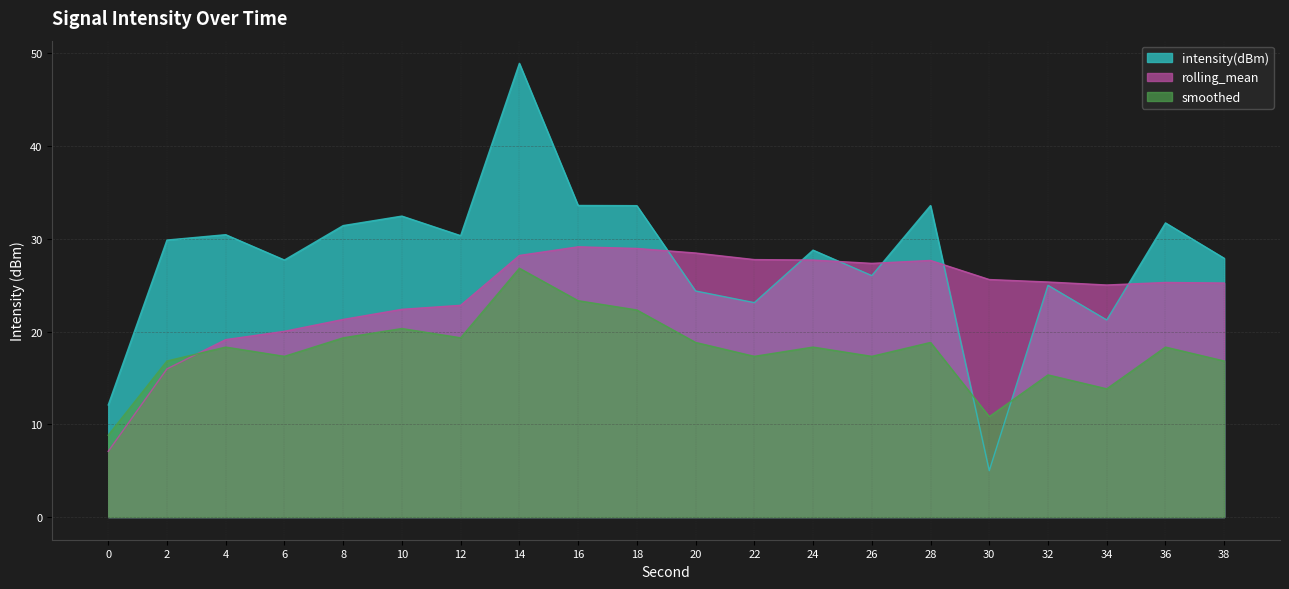

What is the value of the smoothed point at the 8th from the left?

26.8